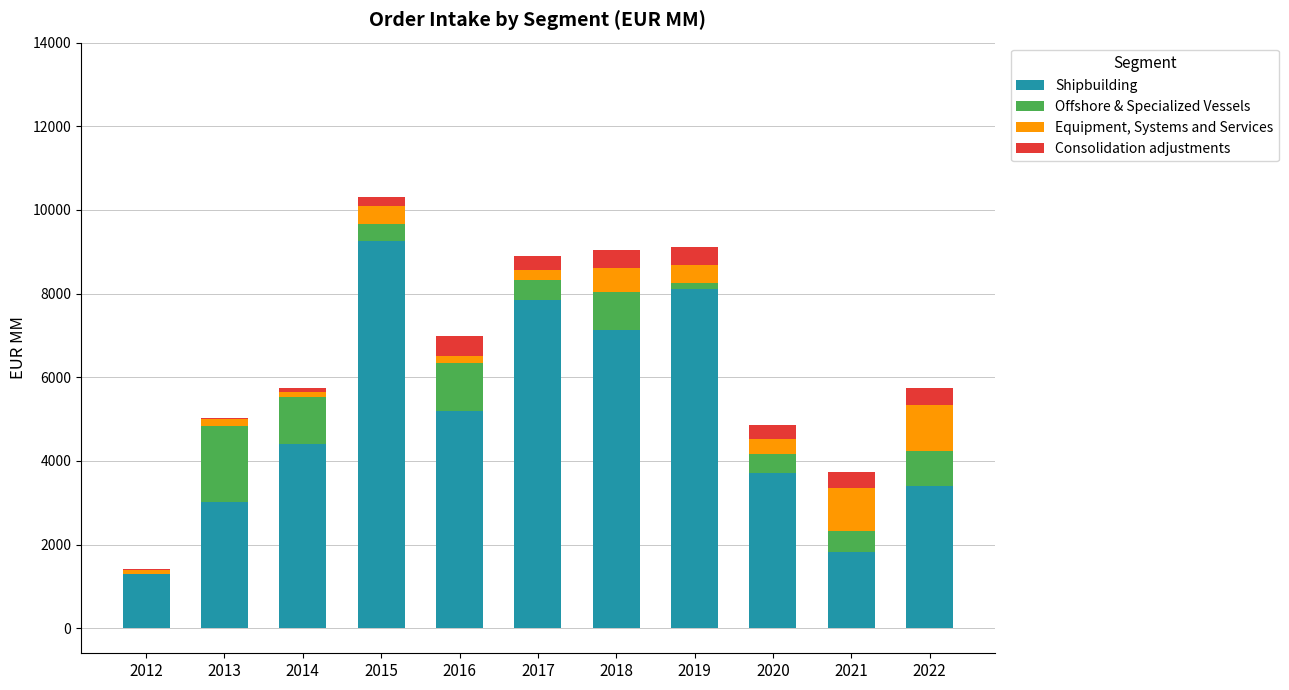

Rank the series at 2014 from lowest to highest value.

Consolidation adjustments, Equipment, Systems and Services, Offshore & Specialized Vessels, Shipbuilding